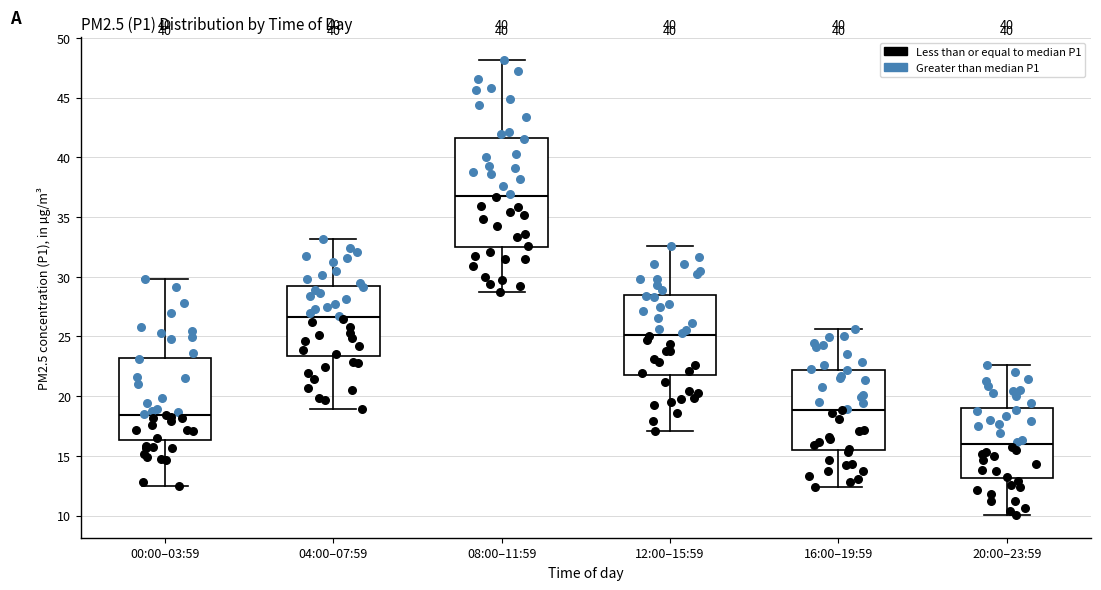

Where does the lower whisker of the box for 00:00–03:59 end on the y-axis? The values are not printed on the chart, so give them approximately, as read against the axis.

12.5